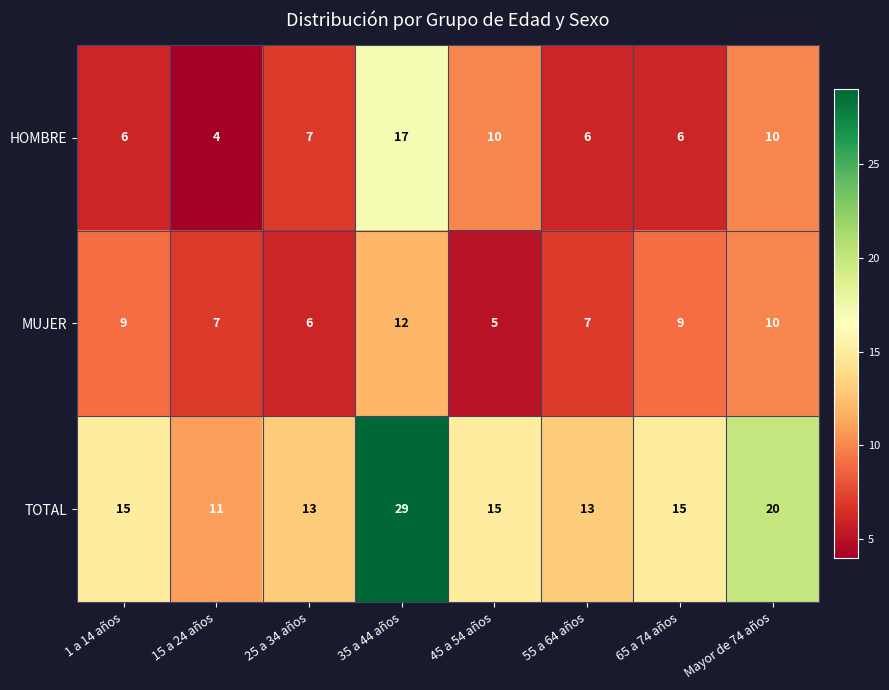

Which series has the largest total across all categories?

TOTAL